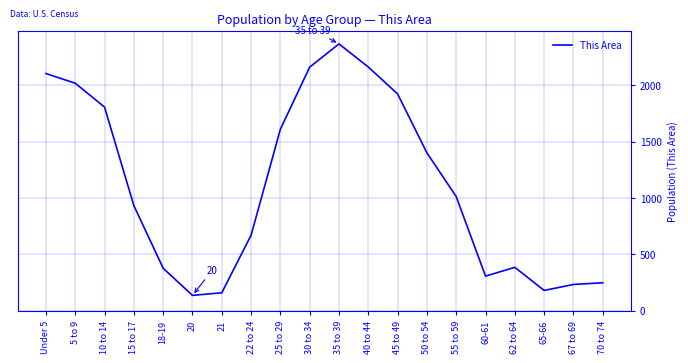

Where is the data nearest to the value 1251?

50 to 54